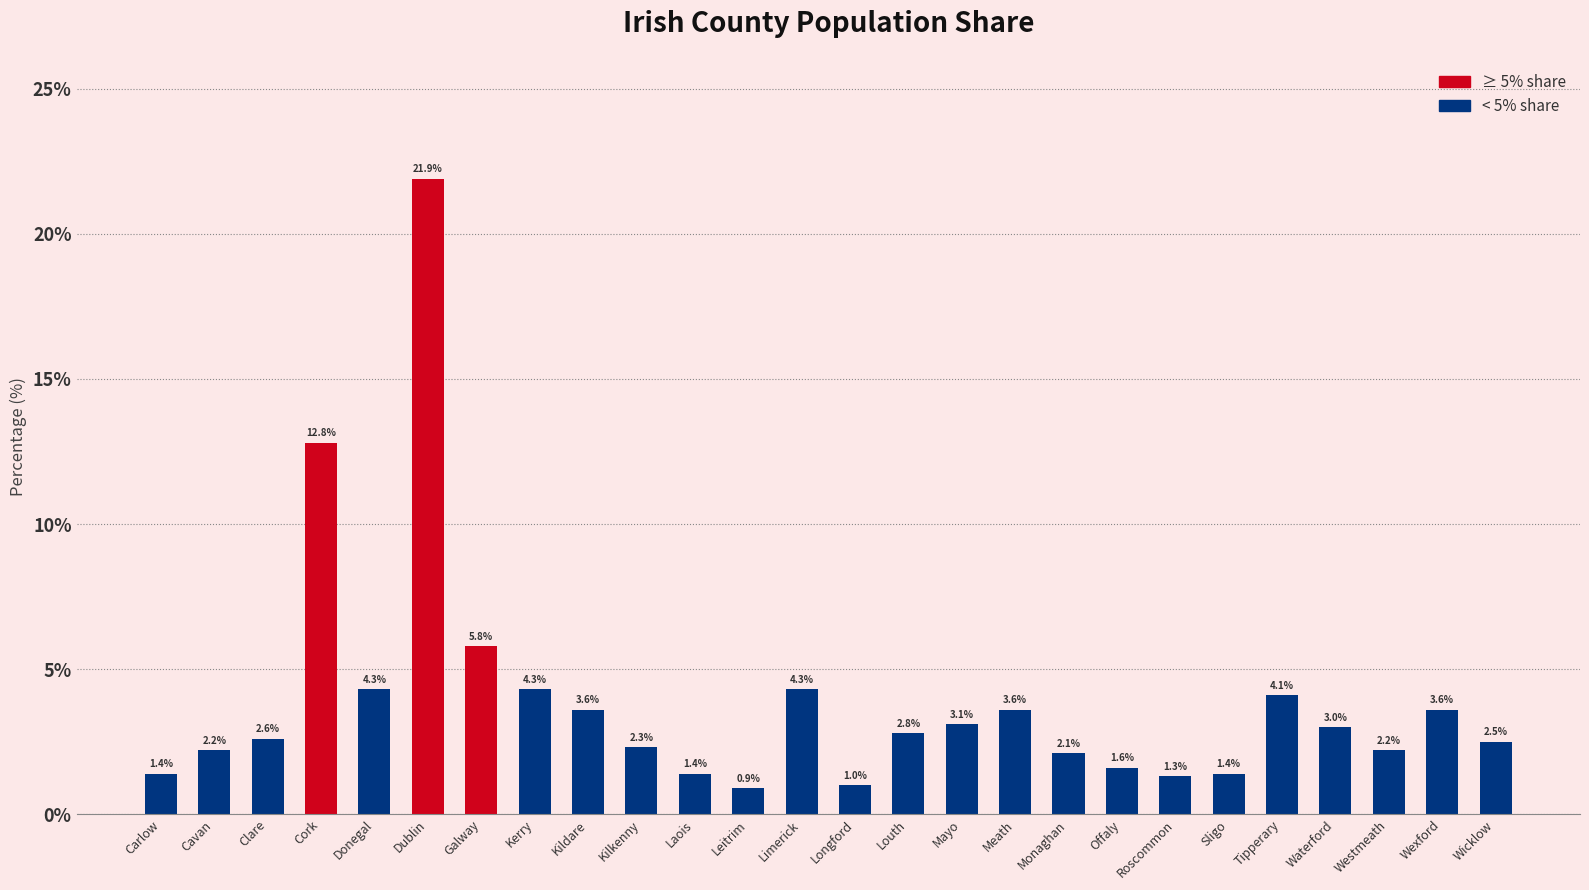

What is the sum of the values at Waterford and Leitrim?

3.9